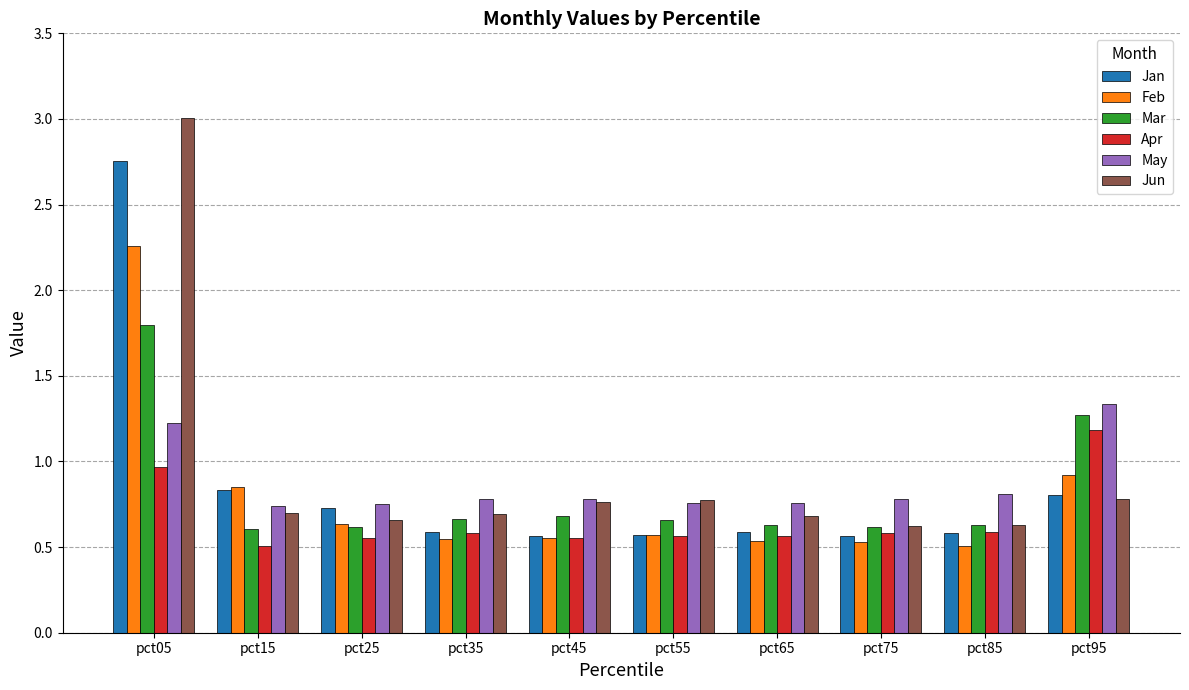

Count the number of categories in the chart.

10